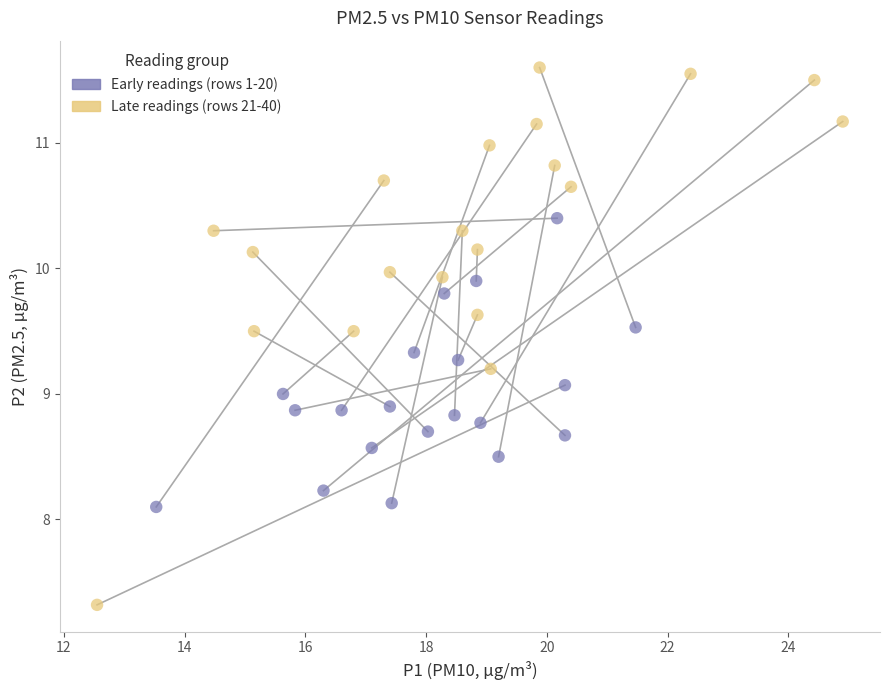

Which series contains the highest Y value?

Late readings (rows 21-40)